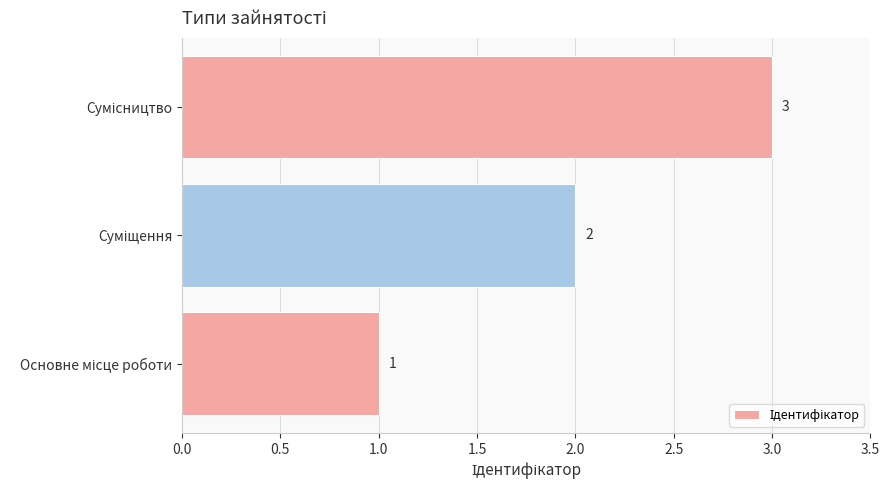

What is the maximum value shown in the chart?

3